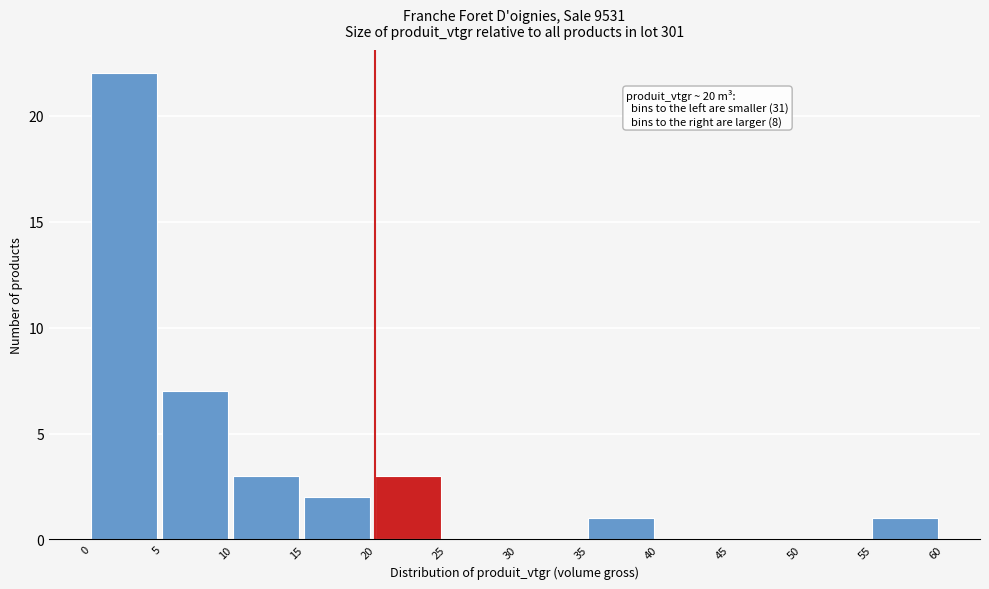

Over which range of the x-axis is the bar tallest?

0 to 5